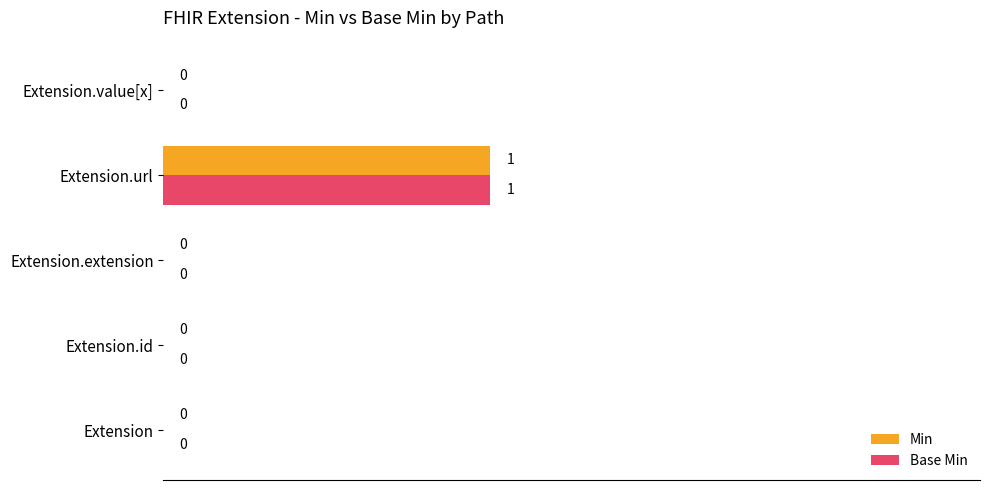

Which category has the highest value across all series?

Extension.url